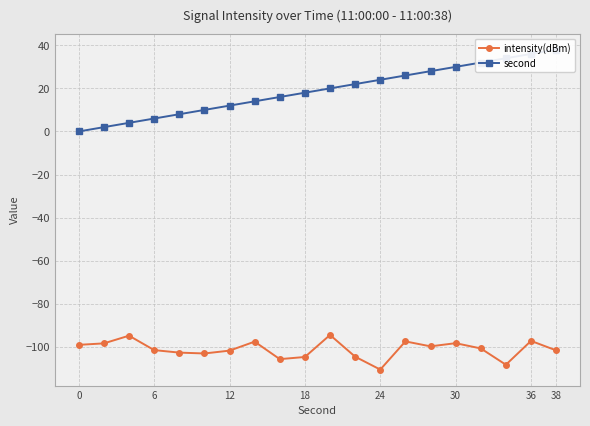

Reading left to right, what are all the values shown in this chart?

intensity(dBm): -99.1	-98.4	-94.9	-101.6	-102.7	-103.1	-101.8	-97.6	-105.8	-104.8	-94.5	-104.6	-110.6	-97.5	-99.8	-98.4	-100.8	-108.4	-97.3	-101.7
second: 0.0	2.0	4.0	6.0	8.0	10.0	12.0	14.0	16.0	18.0	20.0	22.0	24.0	26.0	28.0	30.0	32.0	34.0	36.0	38.0